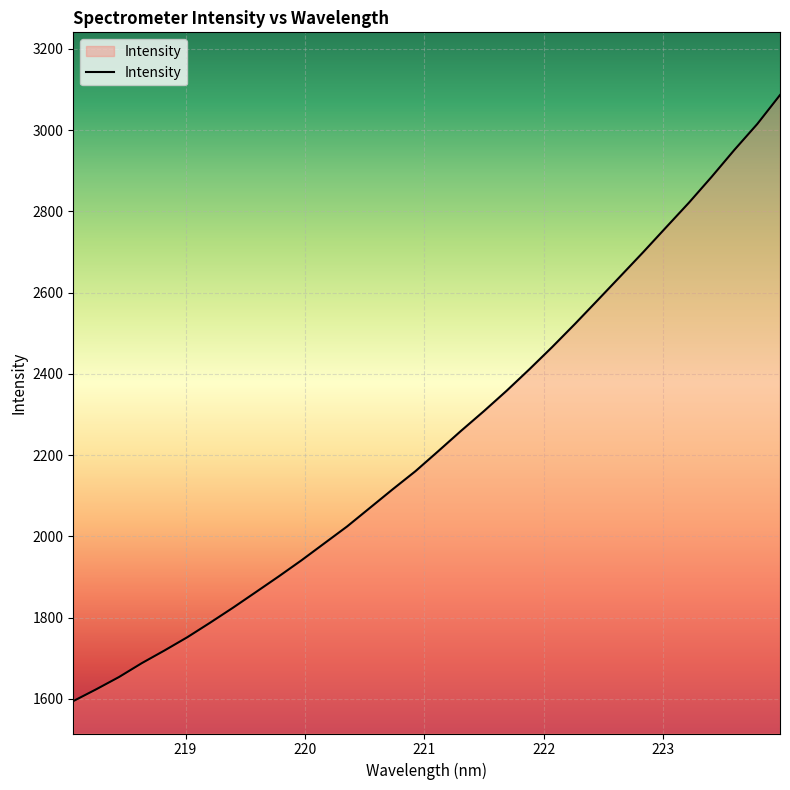

True or false: there are more than 0 points higher than both neighbors.

False